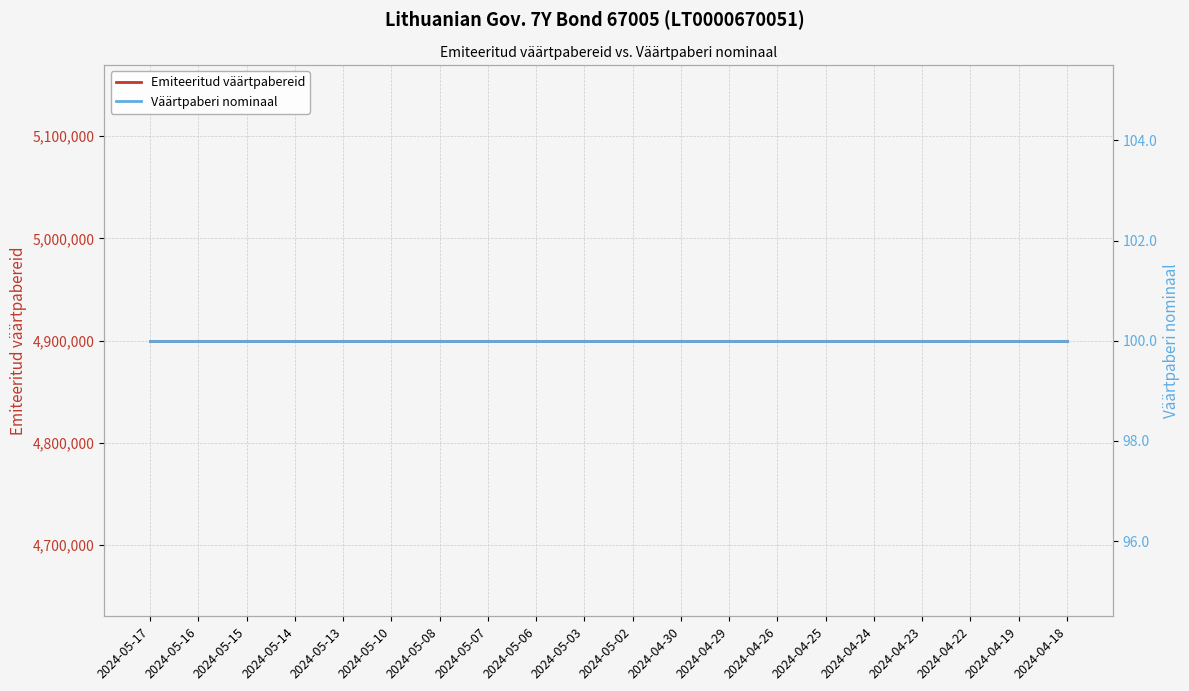

What is the total value across all series at 2024-05-06?

4900100